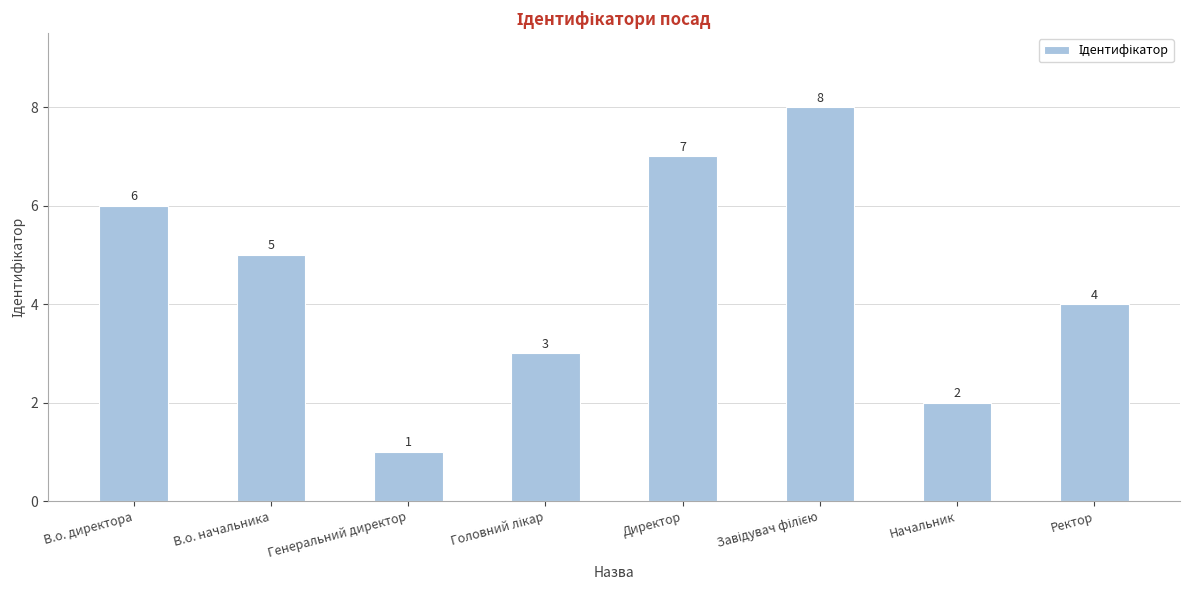

What is the label of the 4th bar from the right?

Директор